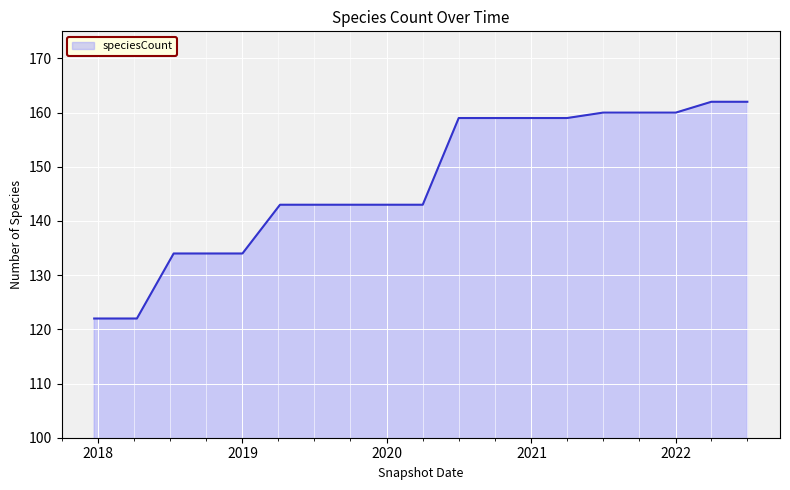

What is the maximum value shown in the chart?

162